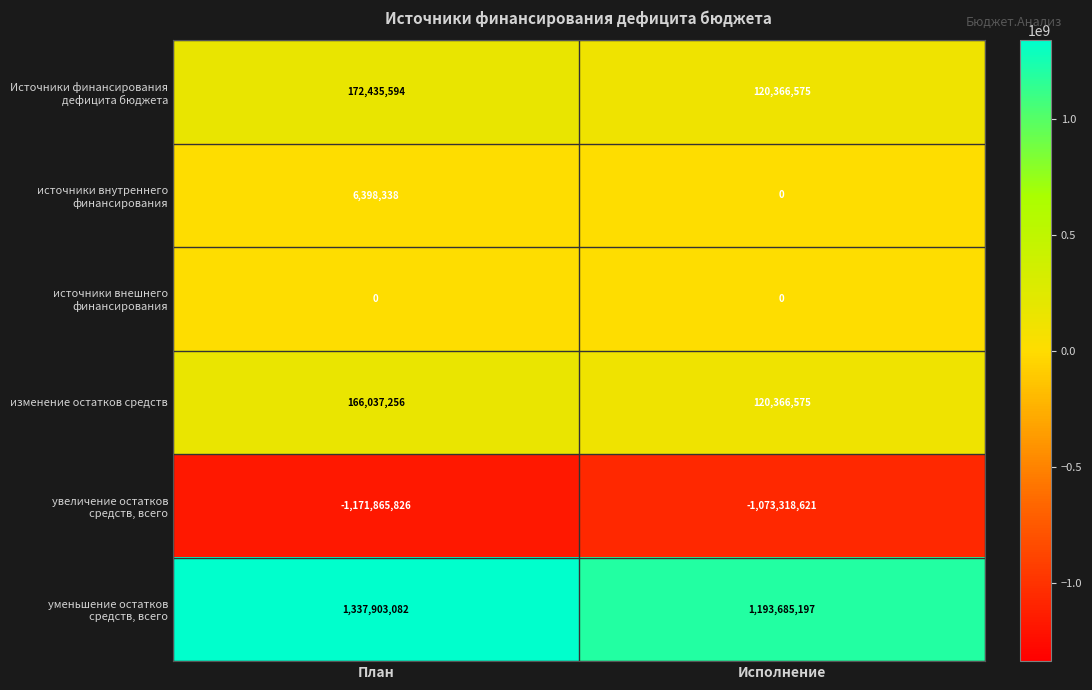

At which category is the sum across all series the highest?

План